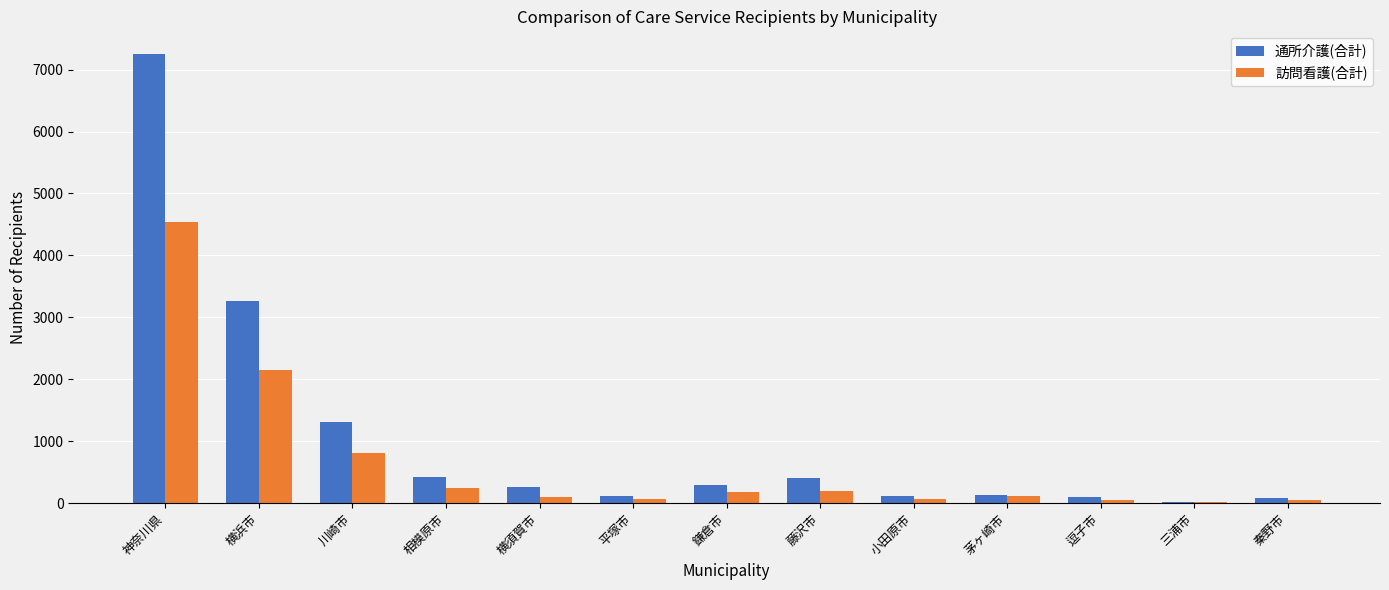

Which category has the highest value in the 訪問看護(合計) series?

神奈川県